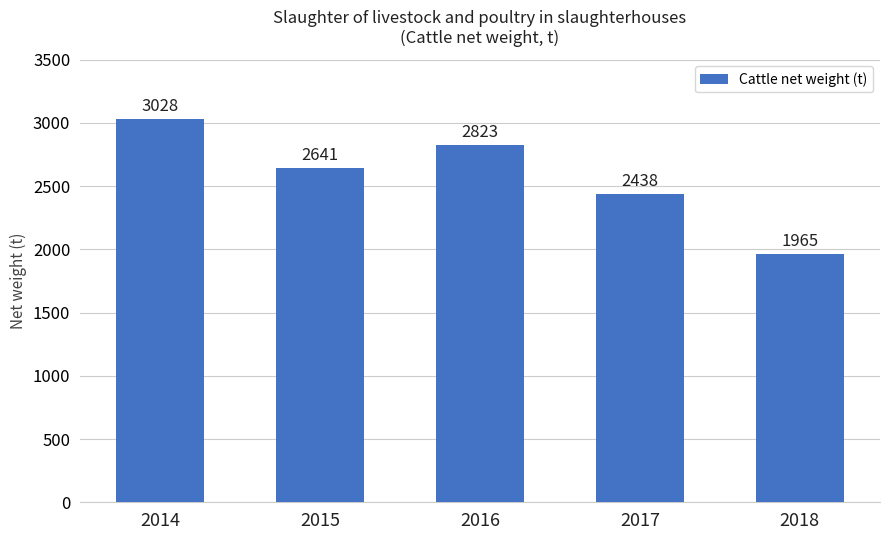

How many data points does each series have?

5